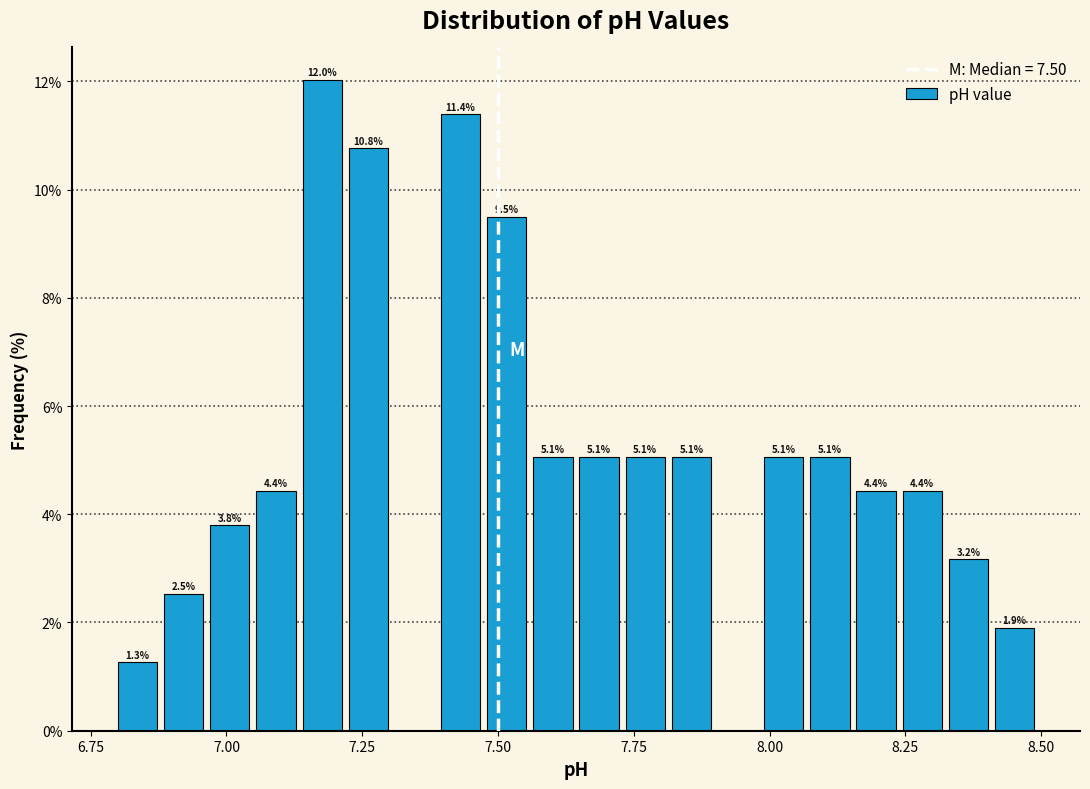

Read against the x-axis, roughly where is the centre of the tallest bar?

7.20